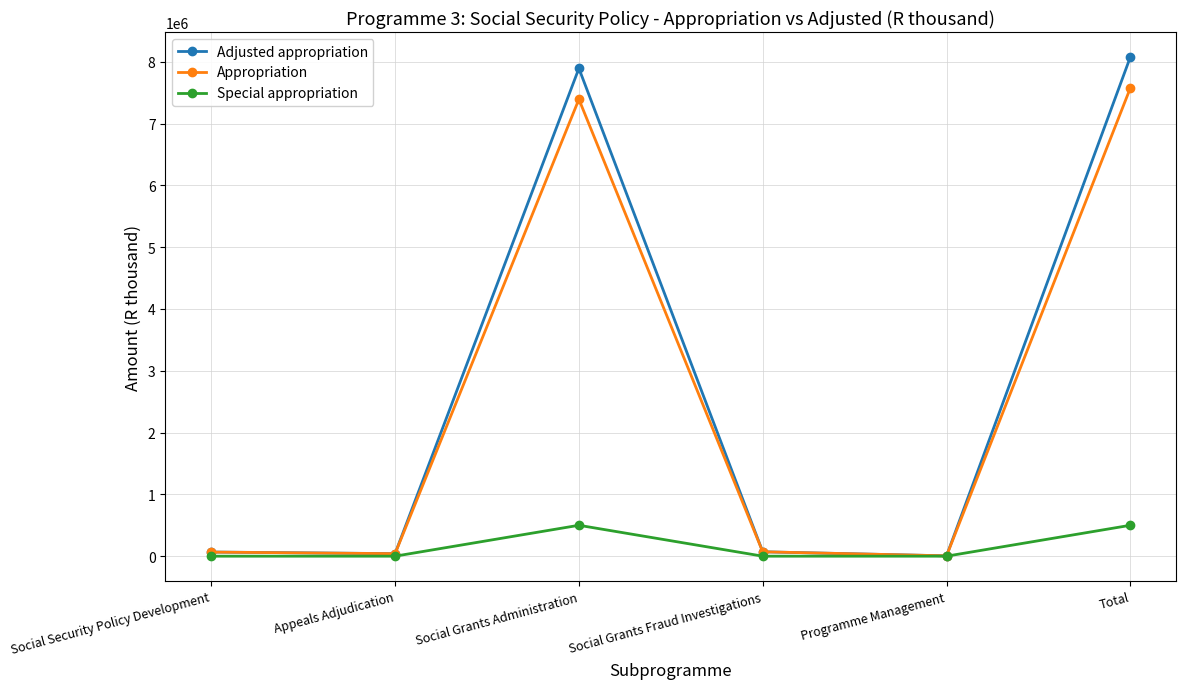

Which series has the largest range (max minus min)?

Adjusted appropriation